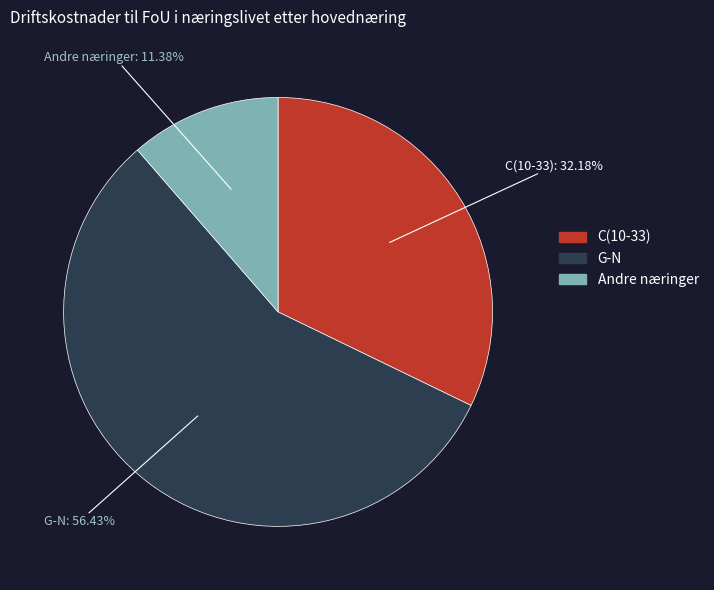

Count the number of slices in the pie.

3